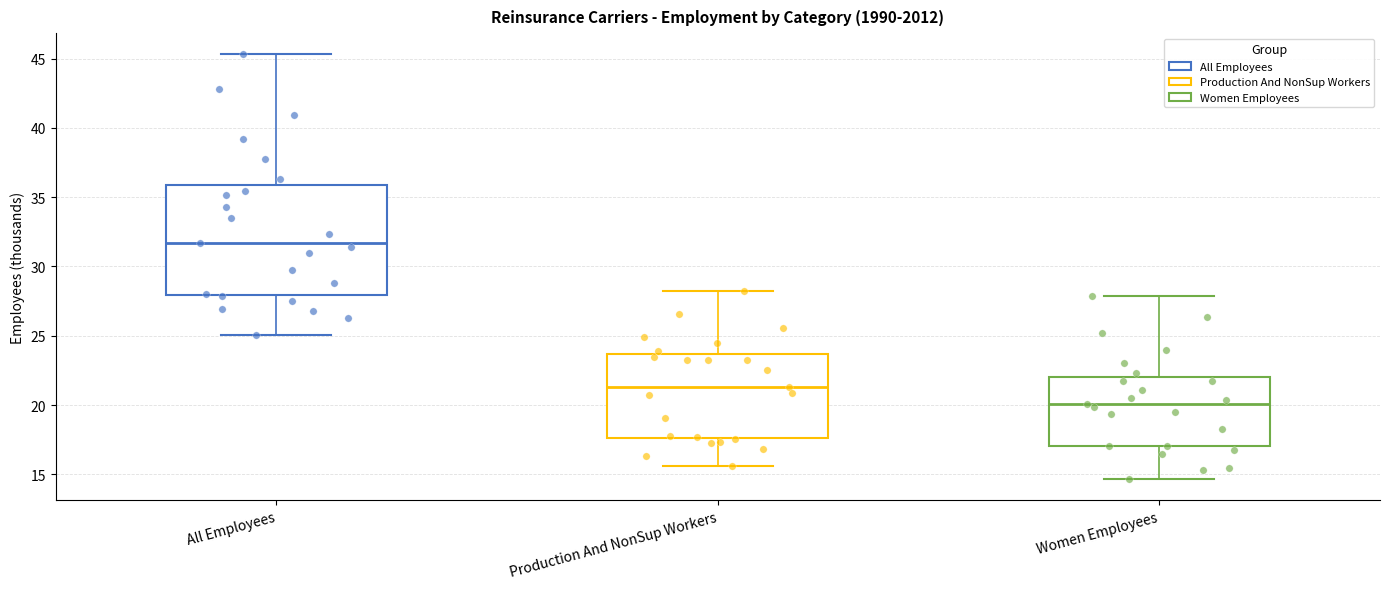

Which box is the tallest, from its lower edge to its upper edge?

All Employees